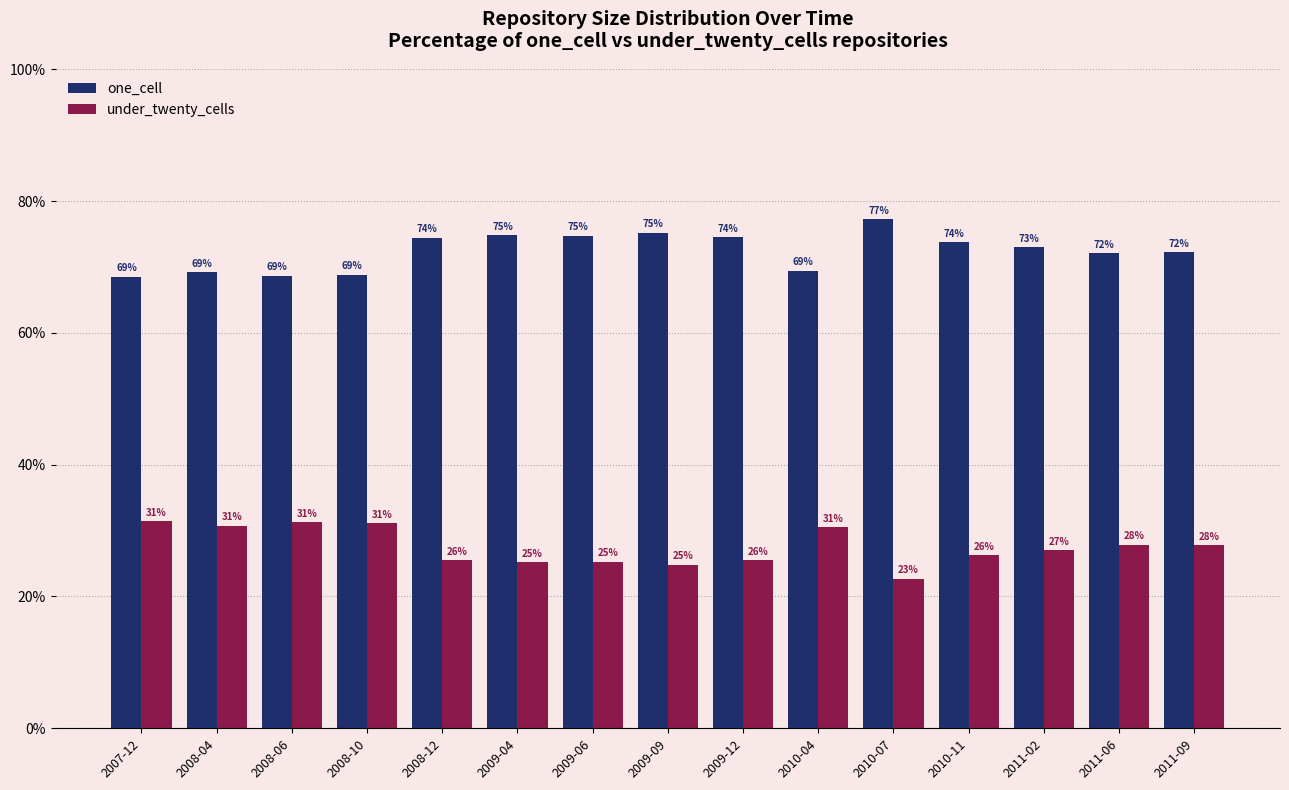

What is the sum of all one_cell values?

1086.8